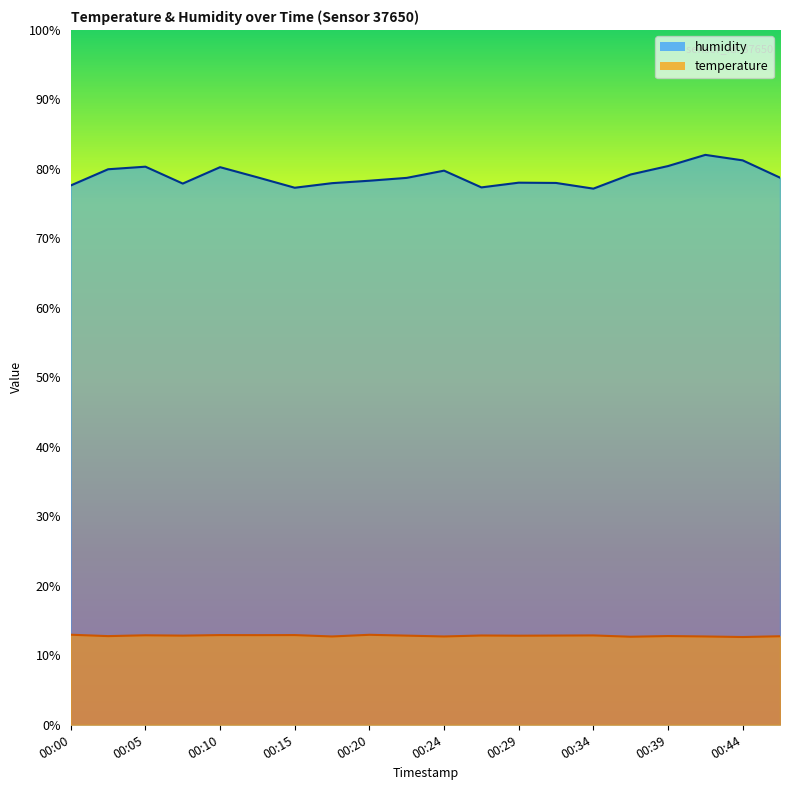

Between 00:00 and 00:15, which series saw the biggest shift?

humidity